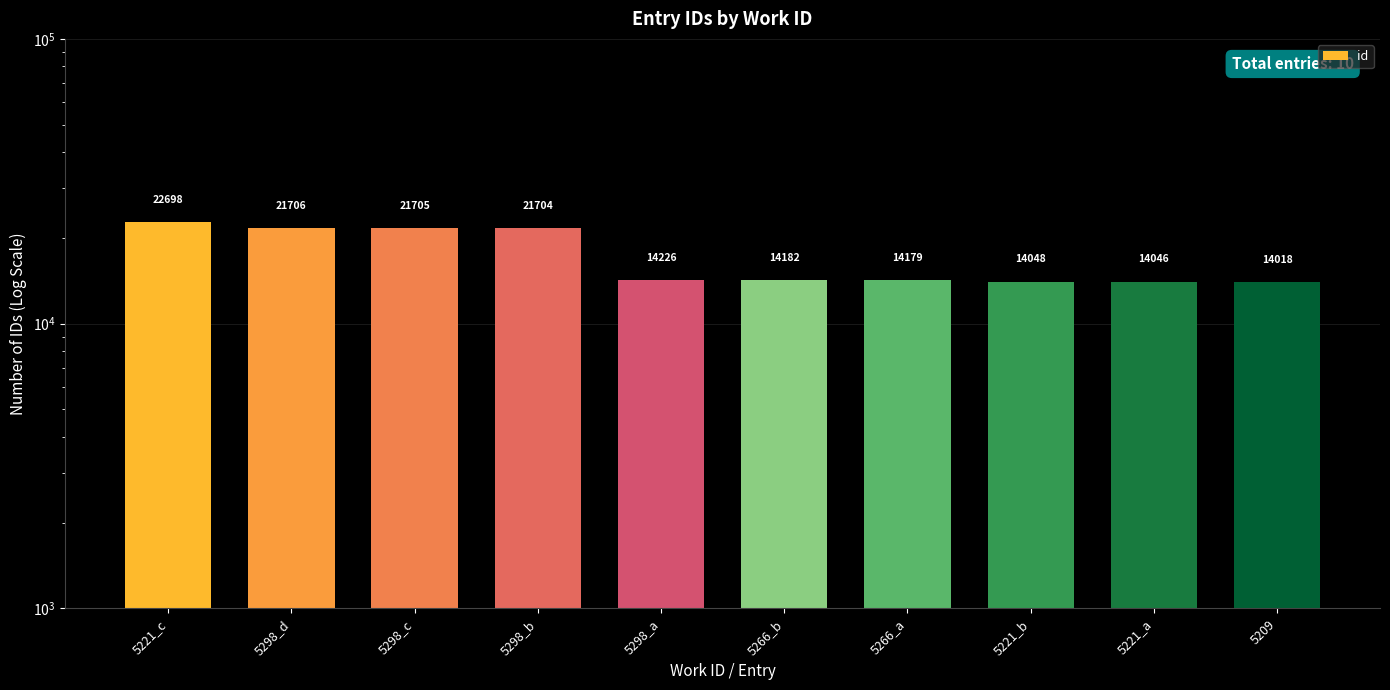

What is the difference between the second highest and minimum values?

7688